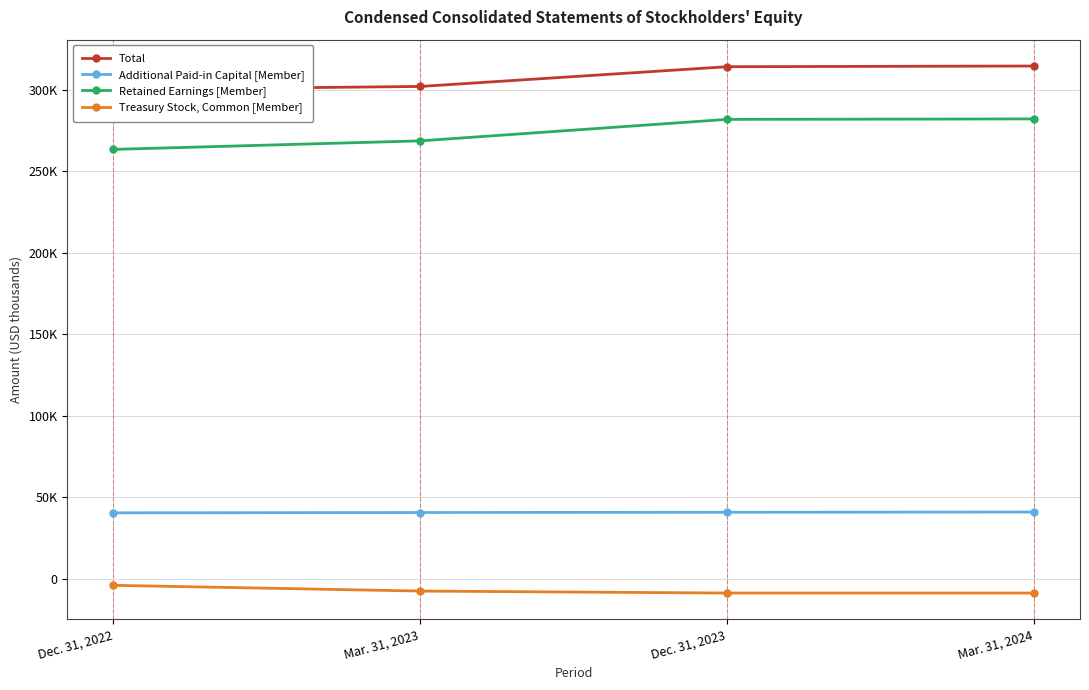

What is the label of the 4th point from the right?

Dec. 31, 2022